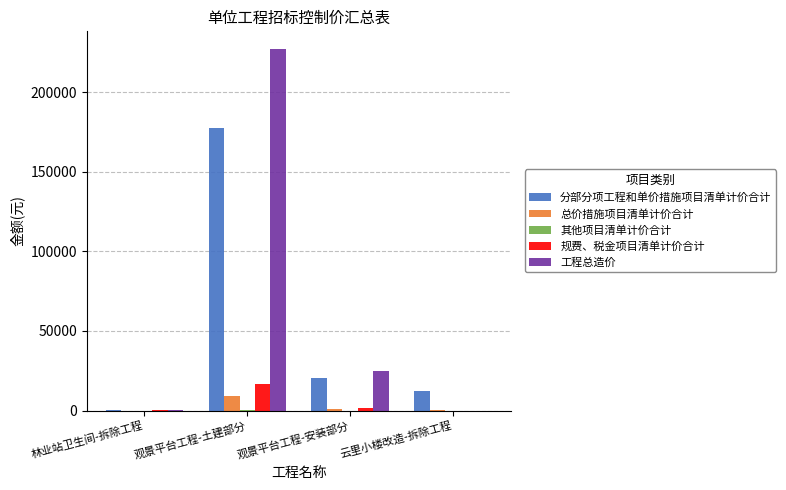

What is the maximum value for 工程总造价?

226785.4